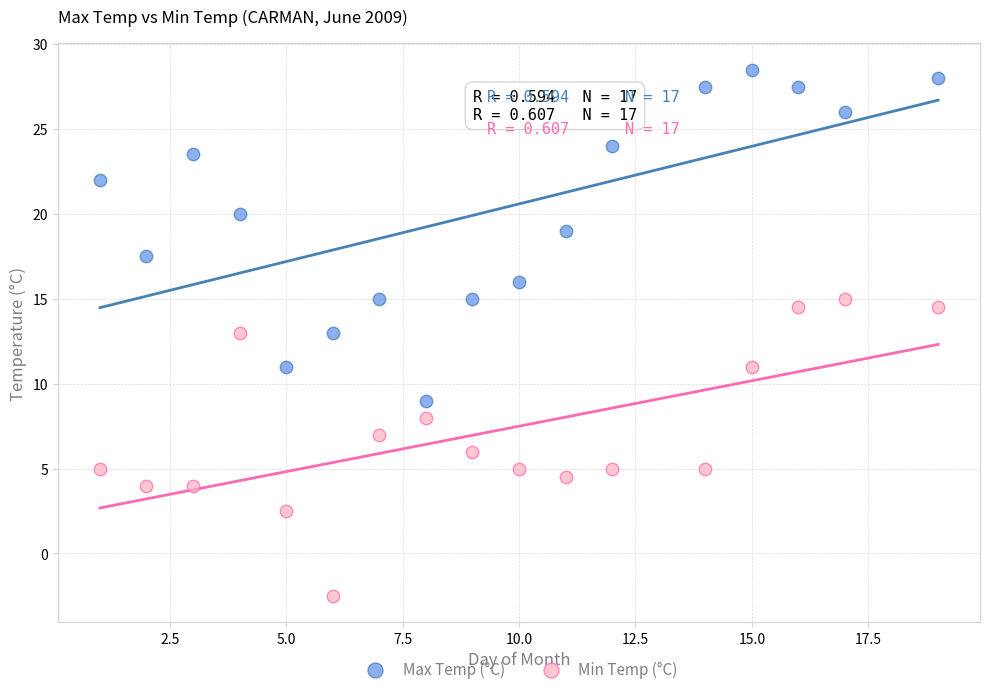

Which series contains the lowest Y value?

Min Temp (°C)